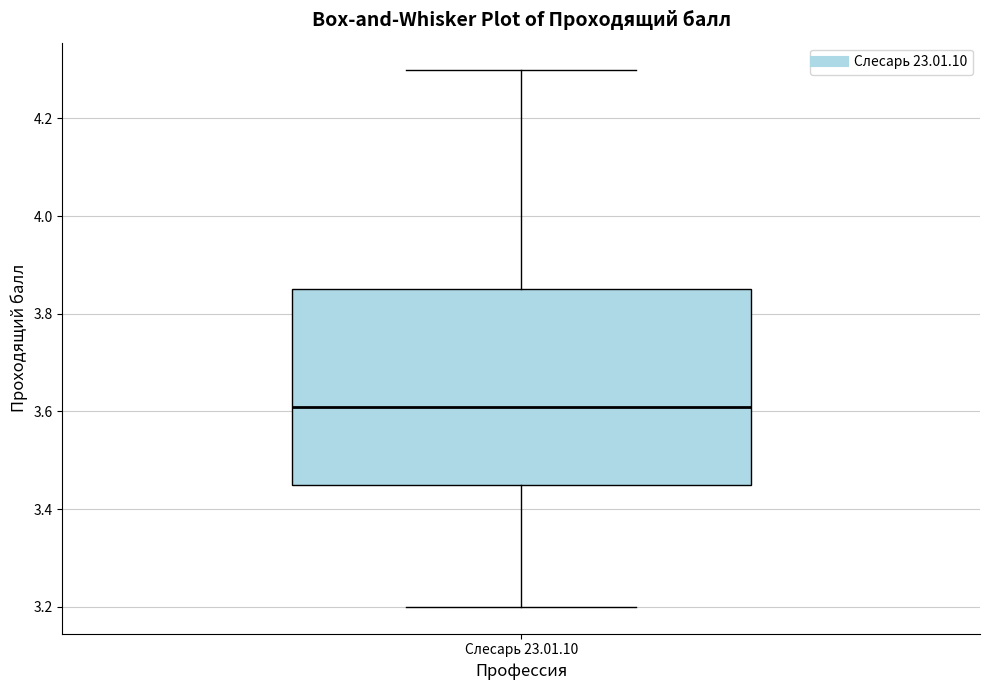

Where is the upper edge of the box for Слесарь 23.01.10 on the y-axis? The values are not printed on the chart, so give them approximately, as read against the axis.

3.86